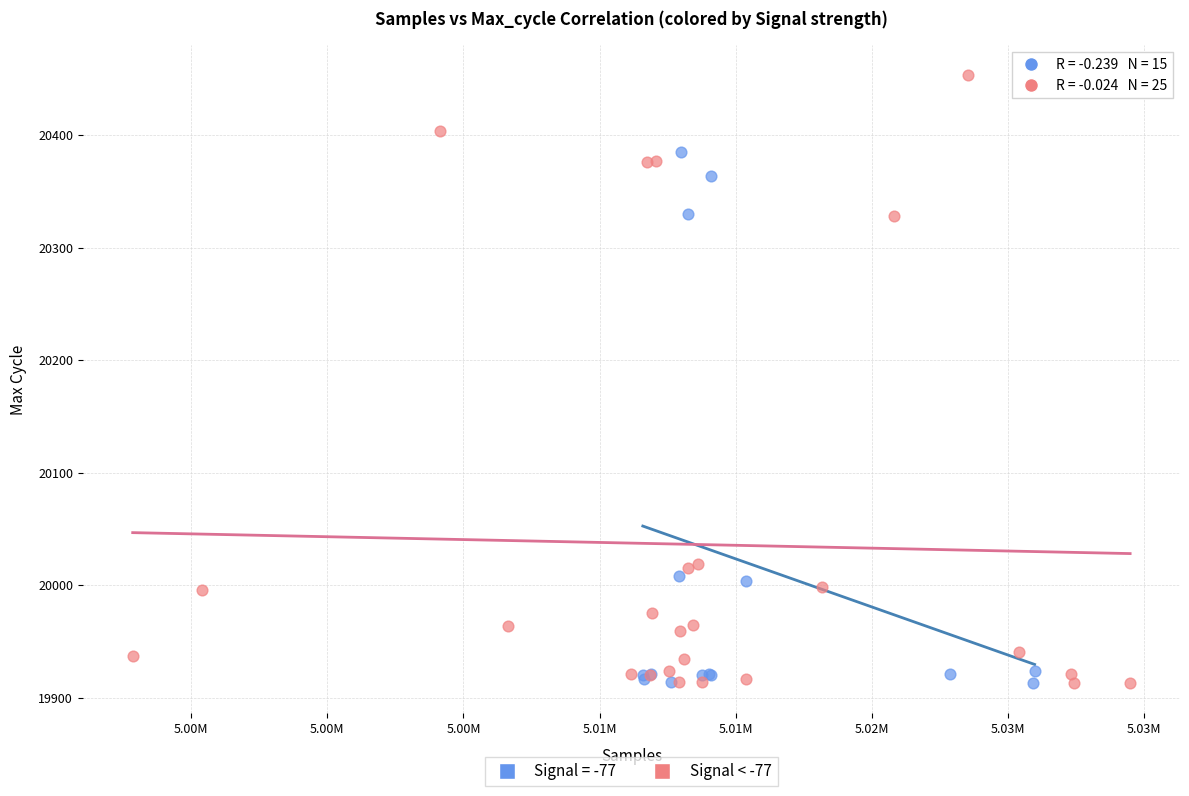

Which series has the largest Y range (max minus min)?

Signal < -77